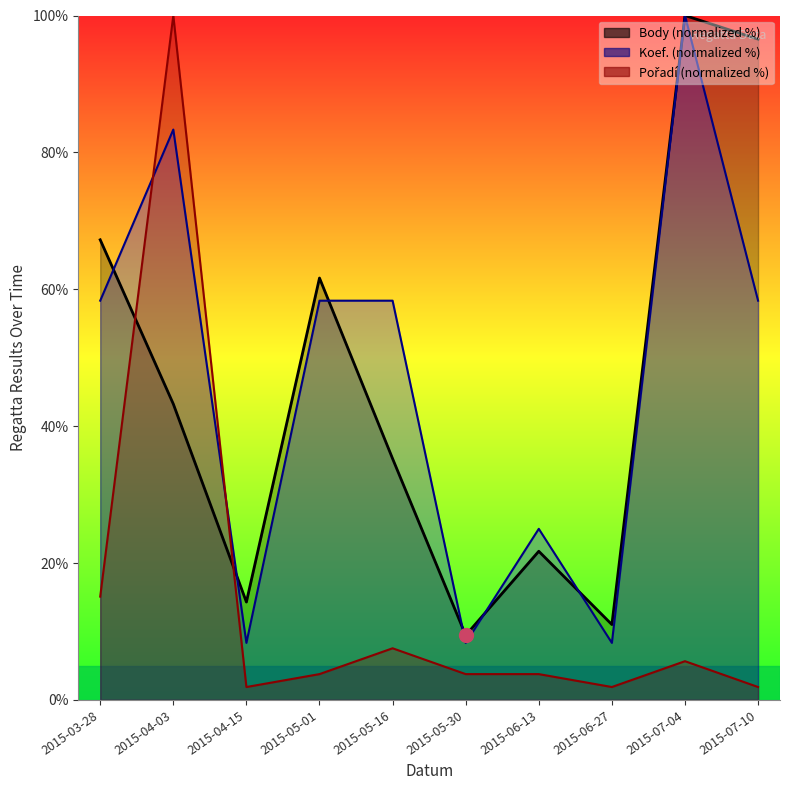

Which has a higher value, 2015-05-01 or 2015-04-15?

2015-05-01